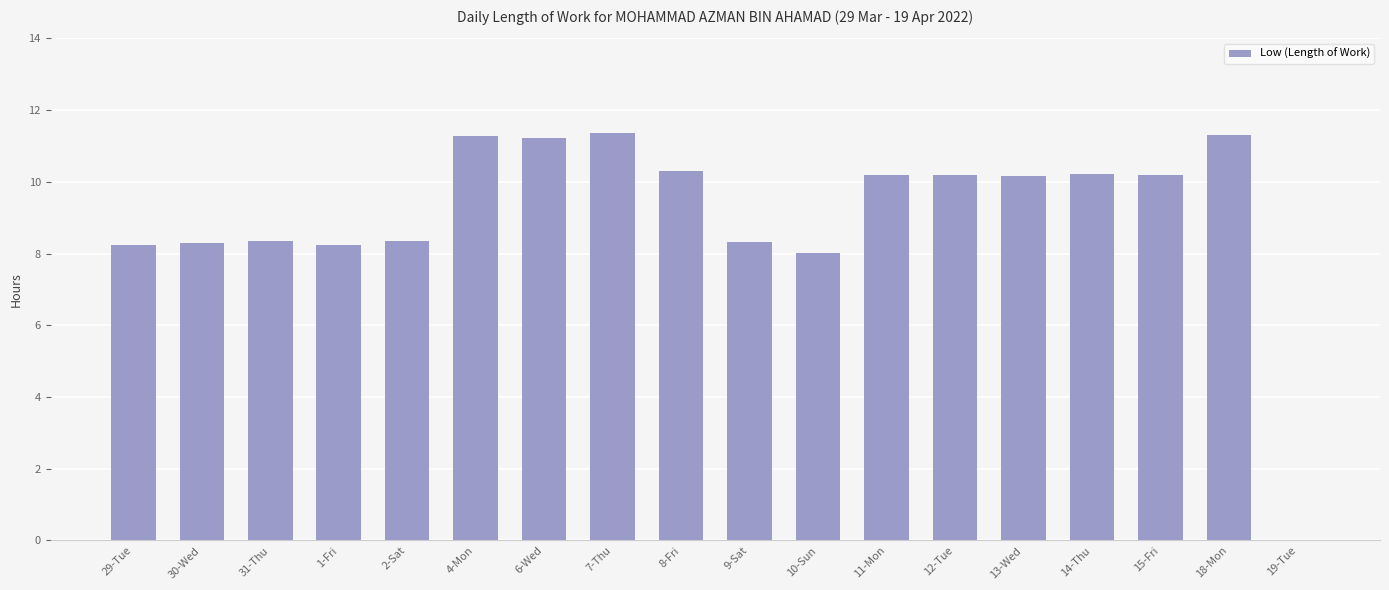

What is the sum of the values at 1-Fri and 8-Fri?

18.5